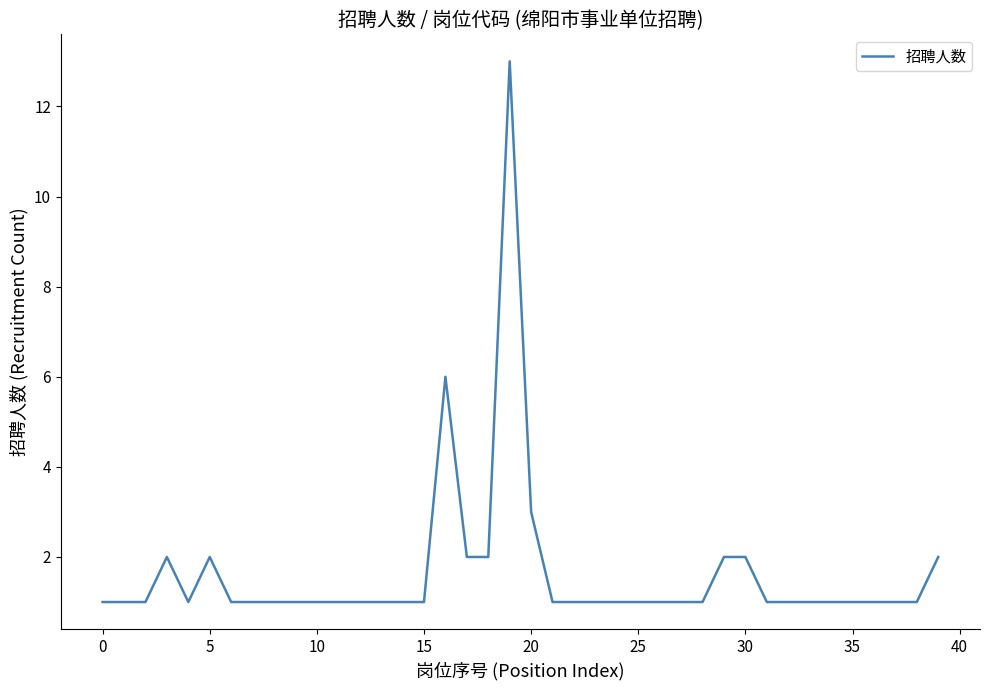

What is the maximum value shown in the chart?

13